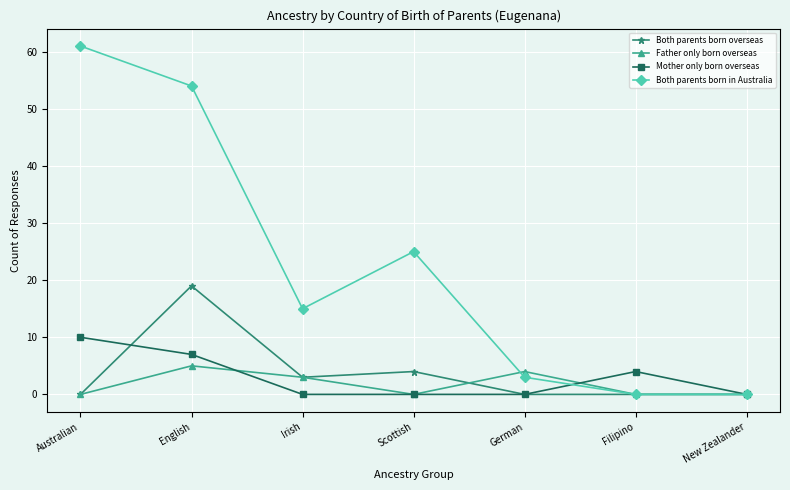

How many data points does each series have?

7